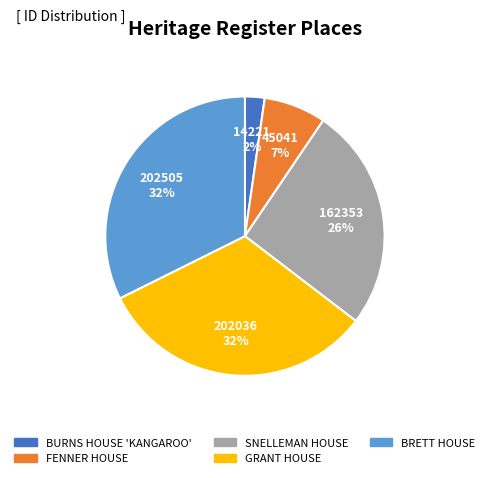

Approximately how many times larger is the value at FENNER HOUSE compared to GRANT HOUSE?

0.2